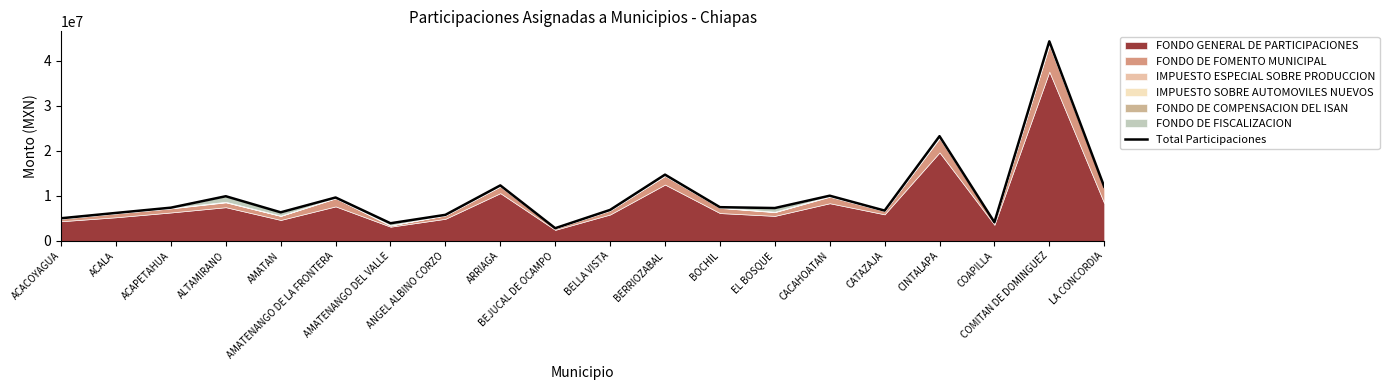

Which has a higher value, BEJUCAL DE OCAMPO or CATAZAJA?

CATAZAJA